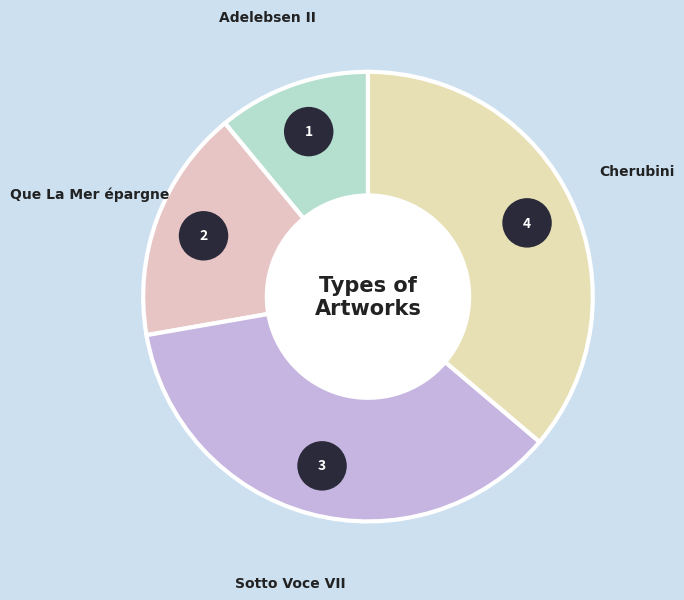

What is the total percentage of Que La Mer épargne and Sotto Voce VII?

52.8%